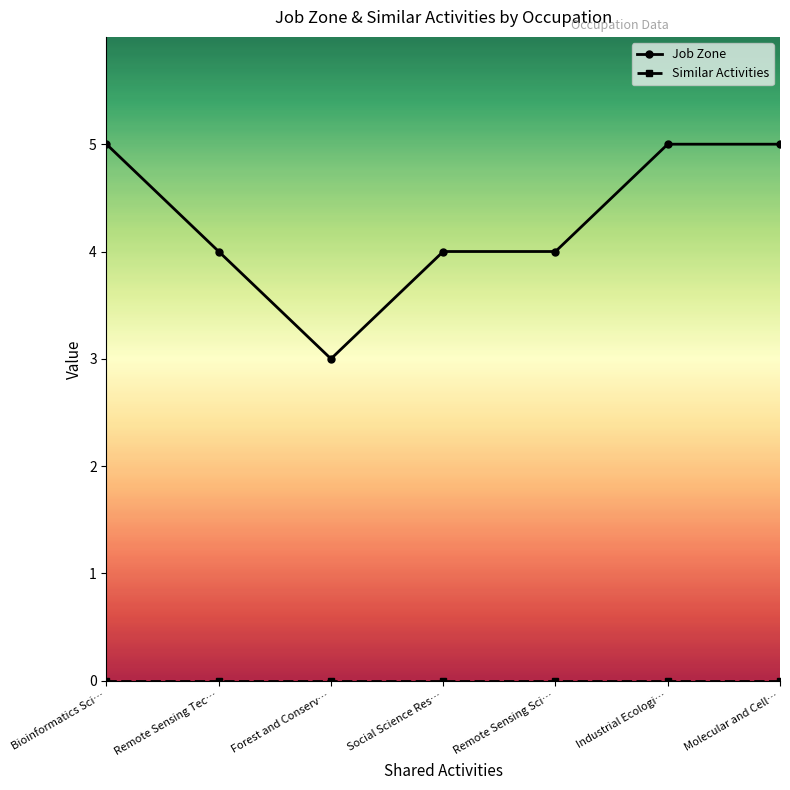

What is the difference between the highest and lowest values at Bioinformatics Sci…?

5